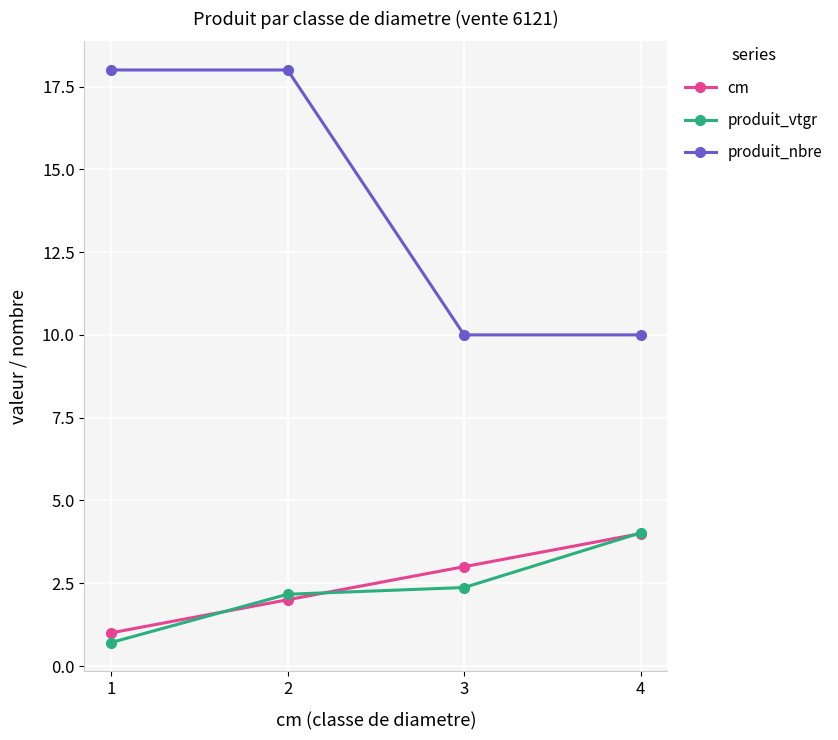

What is the value of the cm point at the 4th from the left?

4.0